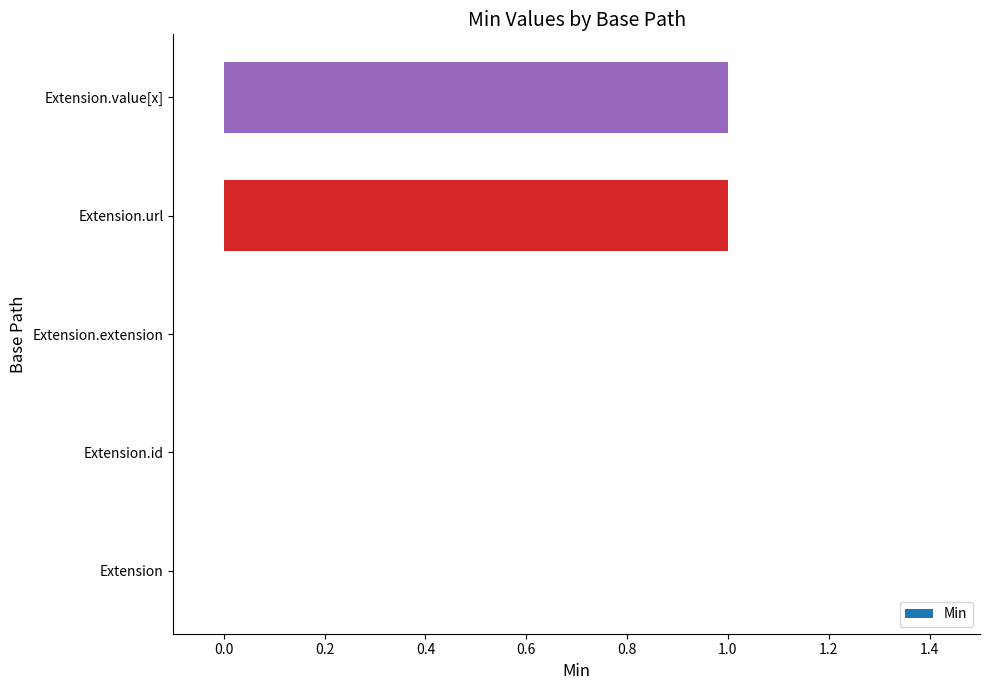

How many series are shown in this chart?

1